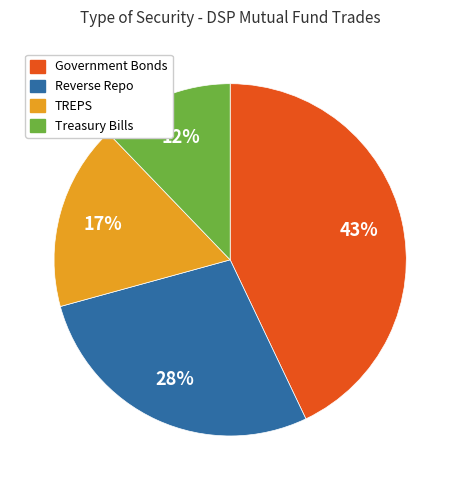

Approximately how many times larger is the value at Treasury Bills compared to TREPS?

0.7